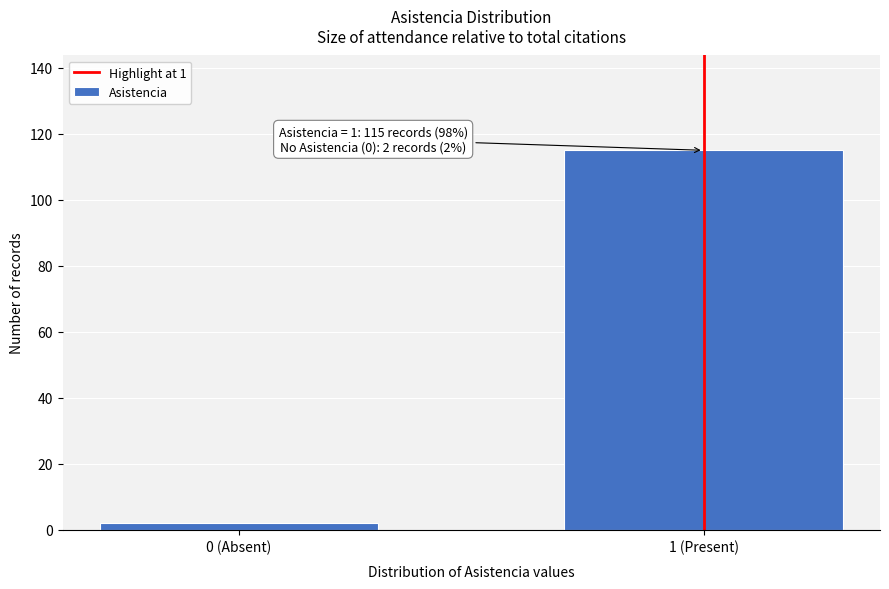

Reading left to right, list all the values displayed in this chart.

0 (Absent)=2	1 (Present)=115